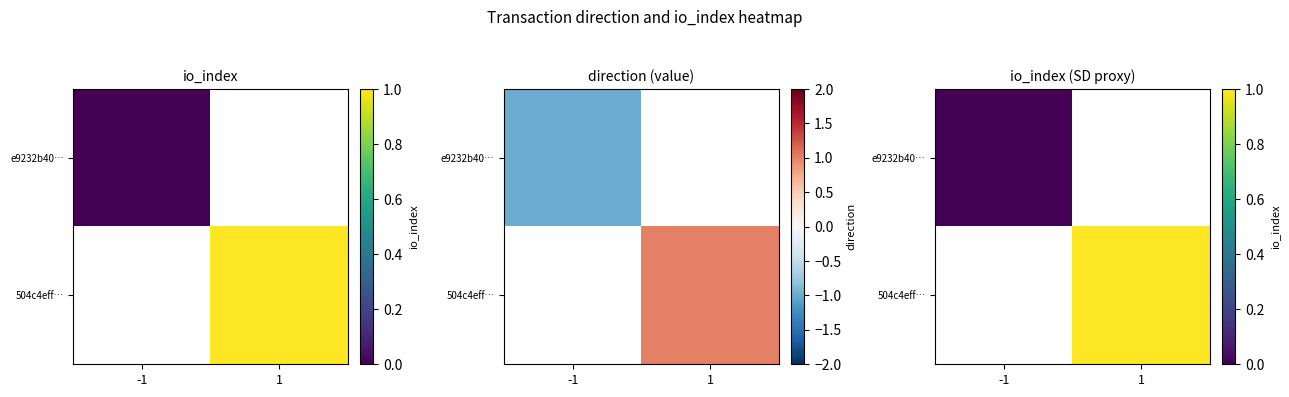

Which label corresponds to the largest value in the chart?

1